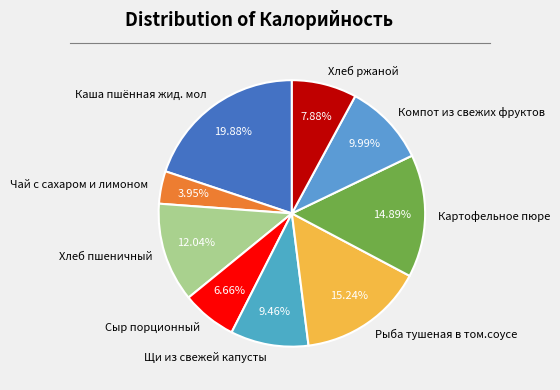

To the nearest percent, what percentage of the pie is Сыр порционный?

7%